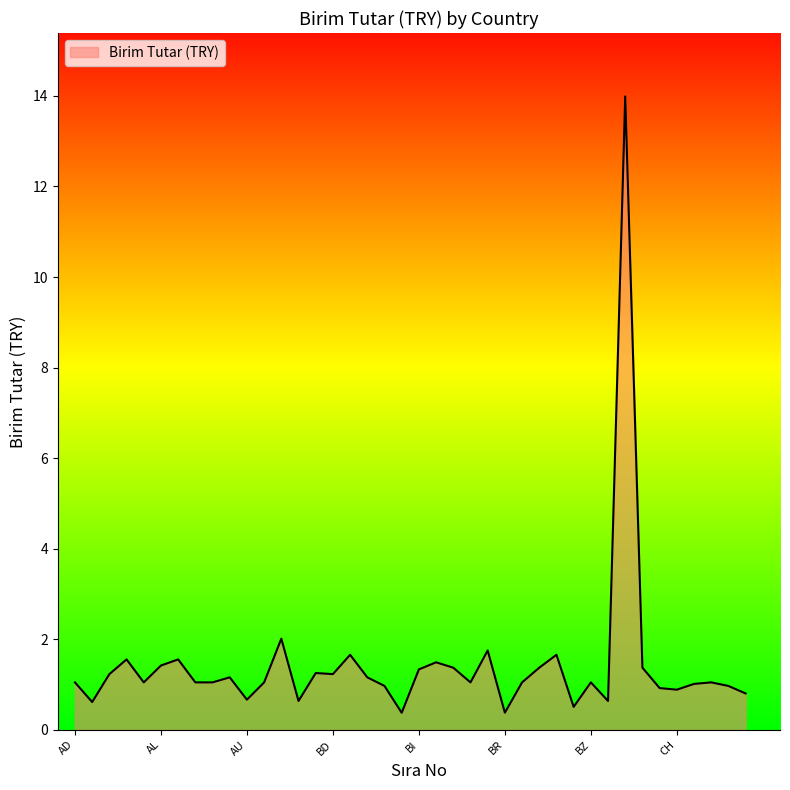

What is the maximum value shown in the chart?

14.0